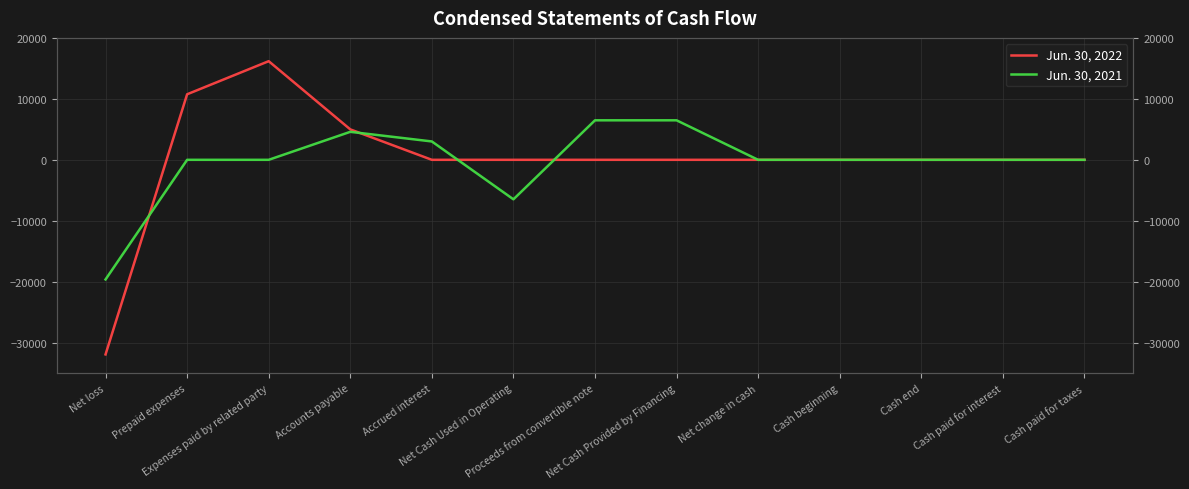

What is the value of the Jun. 30, 2021 point at the 1st from the left?

-19626